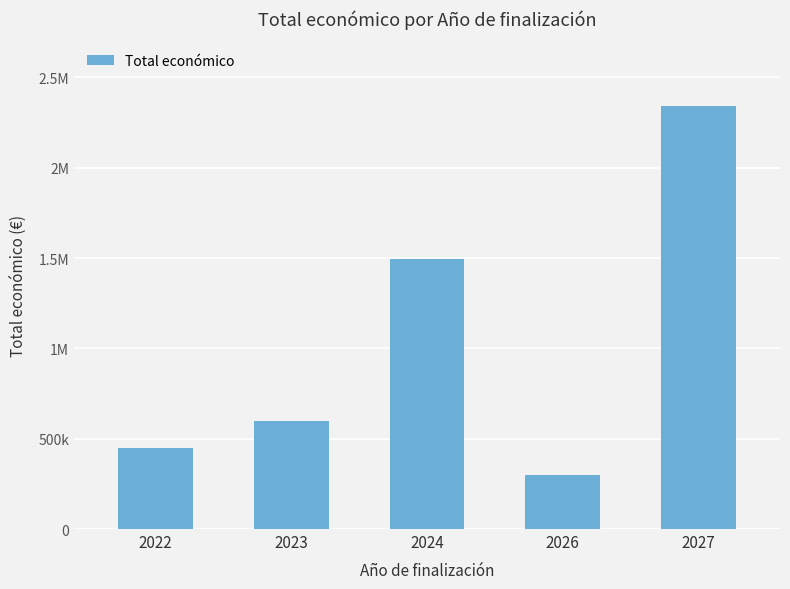

What is the difference between the maximum and minimum values?

2041714